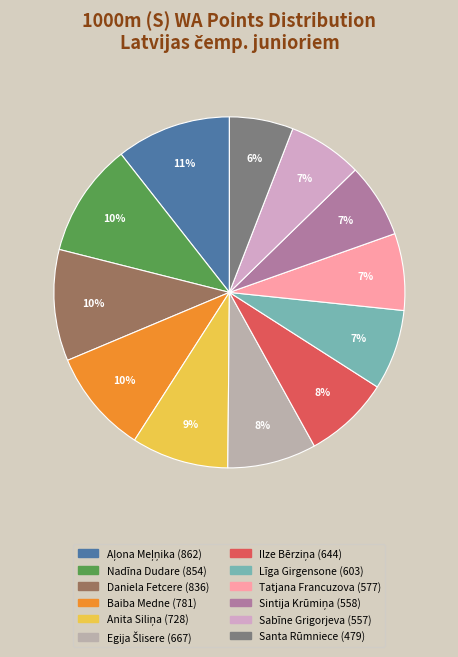

How many segments does this pie chart have?

12